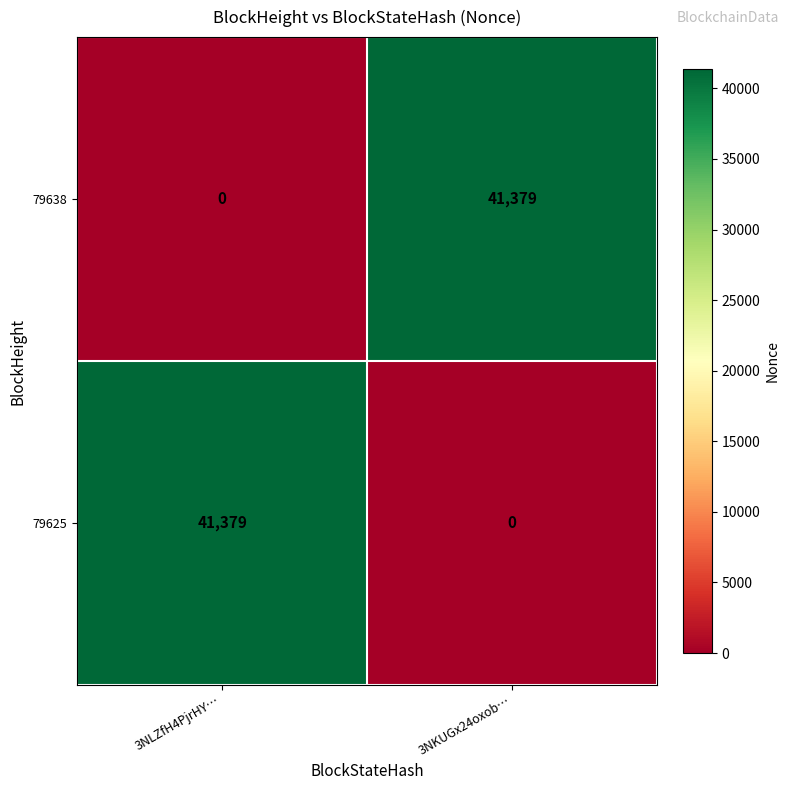

Reading right to left, list all the values displayed in this chart.

79638: 3NKUGx24oxob…=41379	3NLZfH4PjrHY…=0
79625: 3NKUGx24oxob…=0	3NLZfH4PjrHY…=41379